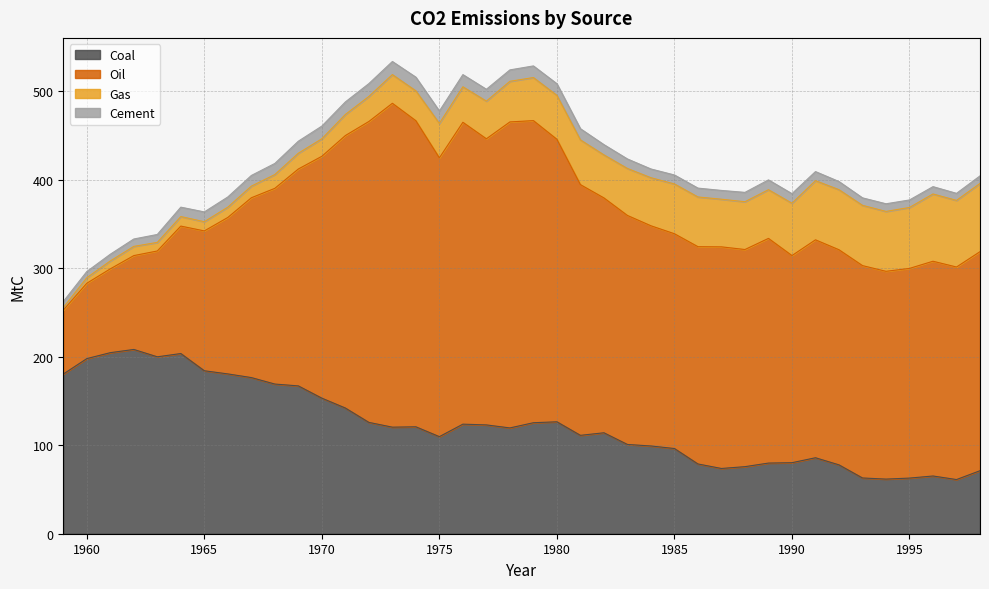

Reading right to left, extract all data points from this chart.

Coal: 71.2	61.2	65.2	62.8	61.7	63.0	77.8	85.8	80.2	79.8	75.8	73.7	78.8	96.2	99.1	100.8	114.0	111.1	126.4	125.4	119.5	122.9	123.8	109.7	120.8	120.4	125.8	142.0	153.1	167.0	169.1	176.4	180.5	184.1	203.5	199.8	208.1	204.5	197.8	180.3
Oil: 247.4	240.1	242.6	236.9	234.7	239.9	243.0	246.2	234.0	253.8	245.3	250.3	245.4	242.6	248.7	258.7	265.3	283.2	319.1	341.2	345.6	323.2	341.0	314.9	345.7	365.8	339.9	307.8	273.2	245.0	221.1	203.1	176.7	158.0	144.0	119.5	106.0	94.7	85.1	72.2
Gas: 77.1	75.2	76.0	68.8	67.7	68.1	67.8	66.8	59.1	55.0	54.0	53.8	56.2	56.3	54.3	53.1	48.6	50.5	49.6	48.7	45.9	42.5	40.1	38.9	33.7	32.4	28.3	23.8	19.8	17.8	15.6	13.1	11.6	10.4	10.7	9.7	10.4	8.9	6.2	2.8
Cement: 8.5	8.0	8.3	8.5	8.6	8.5	9.2	10.2	10.8	11.1	10.6	9.9	10.0	10.1	9.9	10.8	11.6	12.6	13.1	13.1	12.9	13.4	13.8	14.0	15.4	14.8	14.5	14.2	14.3	13.6	12.5	12.1	11.5	11.1	10.6	9.0	8.3	7.6	7.0	6.9